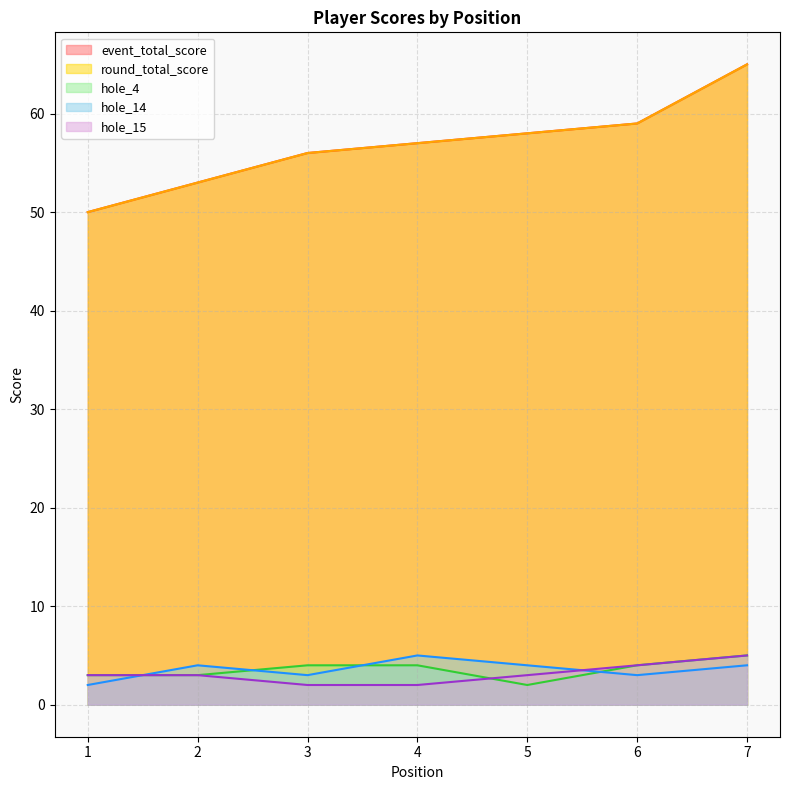

Reading left to right, extract all data points from this chart.

event_total_score: 1=50	2=53	3=56	4=57	5=58	6=59	7=65
round_total_score: 1=50	2=53	3=56	4=57	5=58	6=59	7=65
hole_4: 1=3	2=3	3=4	4=4	5=2	6=4	7=5
hole_14: 1=2	2=4	3=3	4=5	5=4	6=3	7=4
hole_15: 1=3	2=3	3=2	4=2	5=3	6=4	7=5